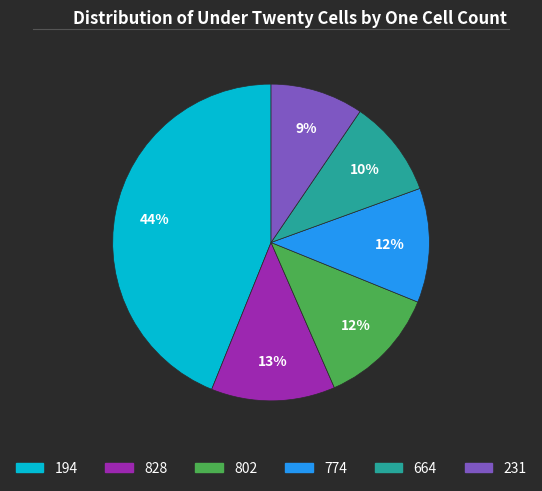

Is there a majority slice in this chart?

No